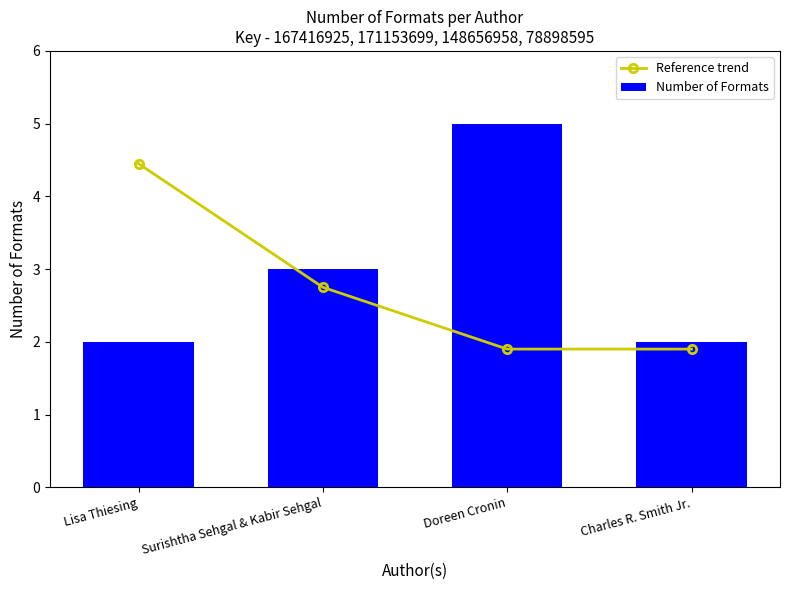

Is it true that Number of Formats equals 5.0 at Doreen Cronin?

True